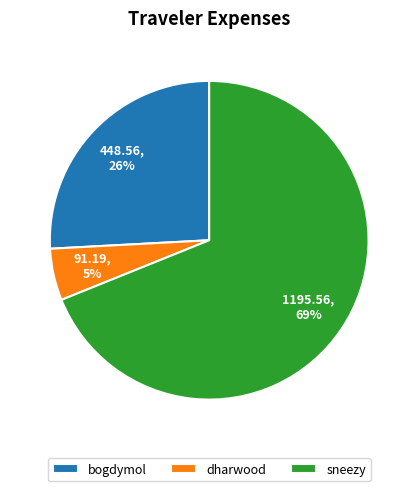

To the nearest percent, what percentage of the pie is dharwood?

5%